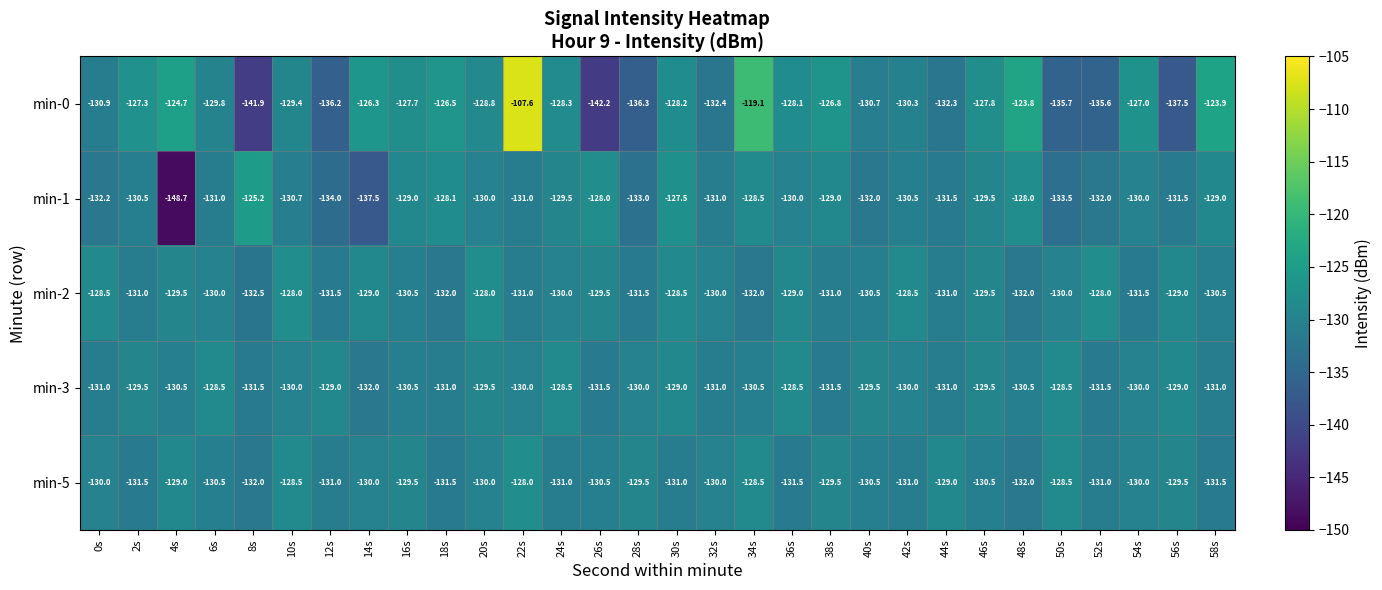

At 26s, list the series in order from largest to smallest.

min-1, min-2, min-5, min-3, min-0